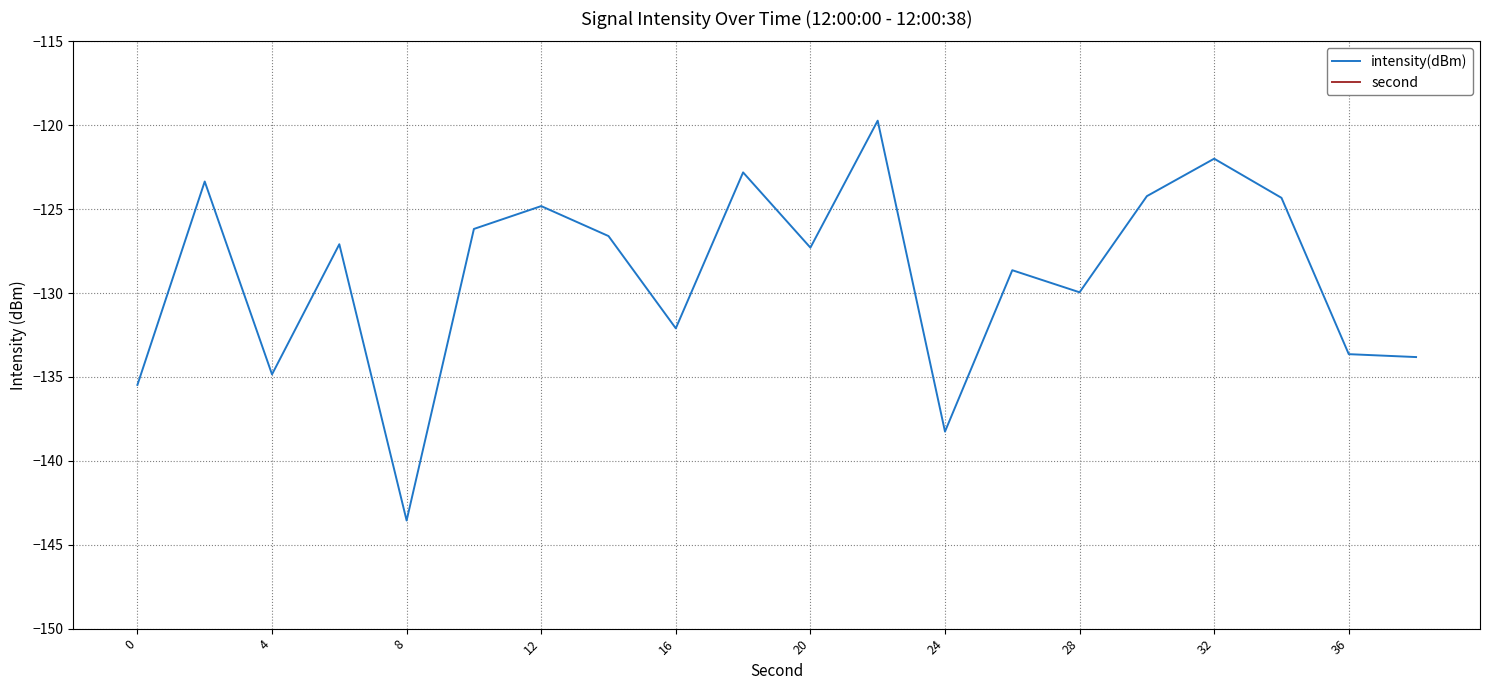

True or false: intensity(dBm) and second cross at least once.

False